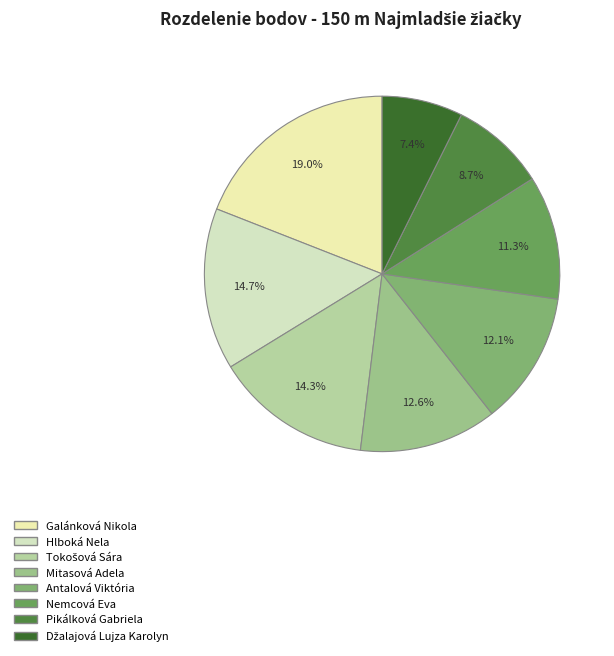

How many segments does this pie chart have?

8